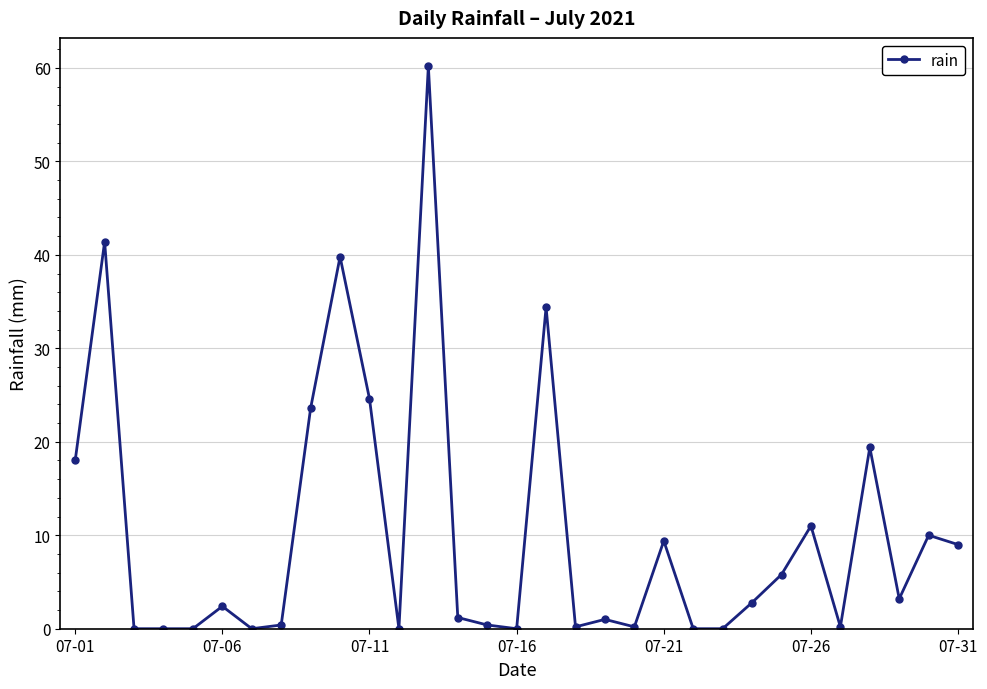

What is the difference between the maximum and minimum values?

60.2